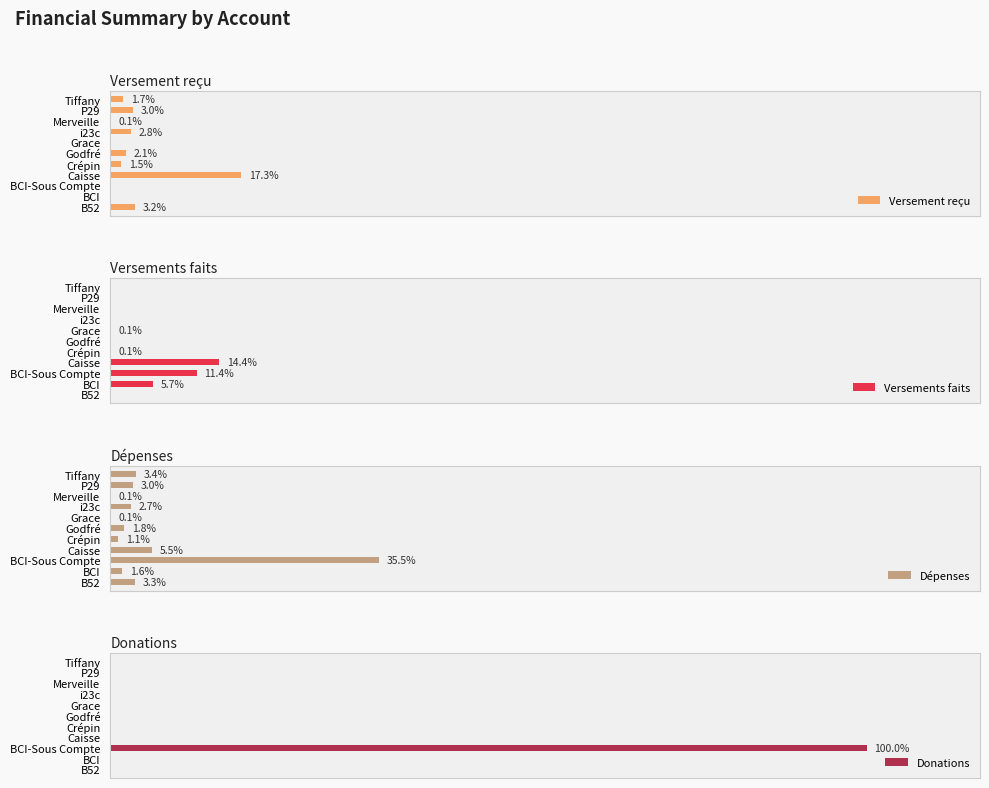

What are all the series names shown in the legend?

Versement reçu, Versements faits, Dépenses, Donations